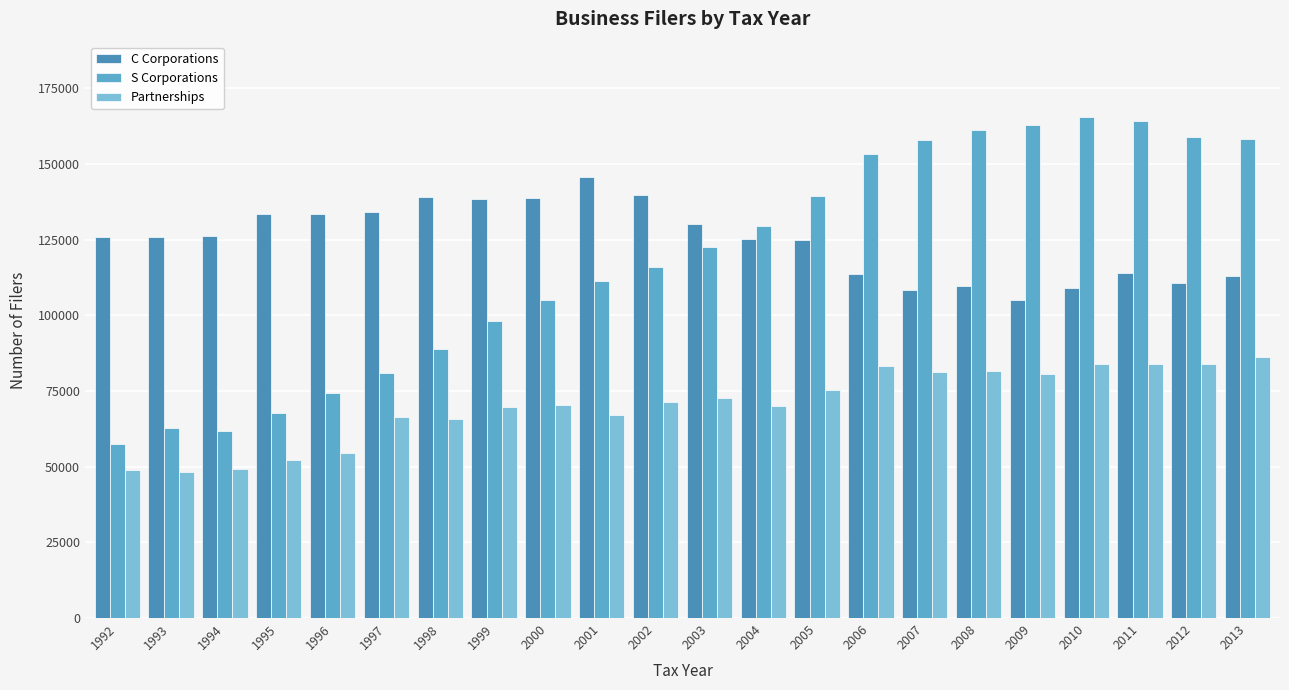

What is the sum of all C Corporations values?

2743661